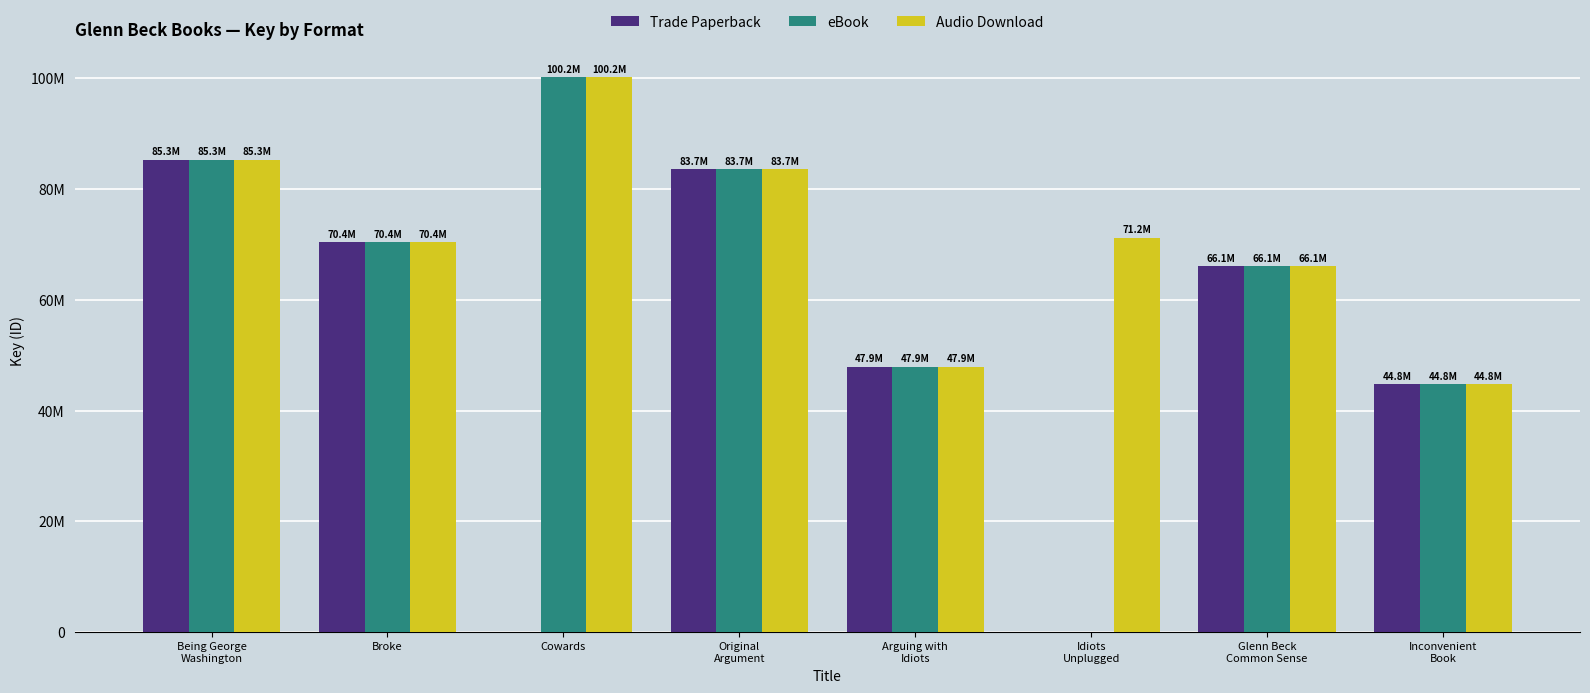

Are the bars horizontal?

No